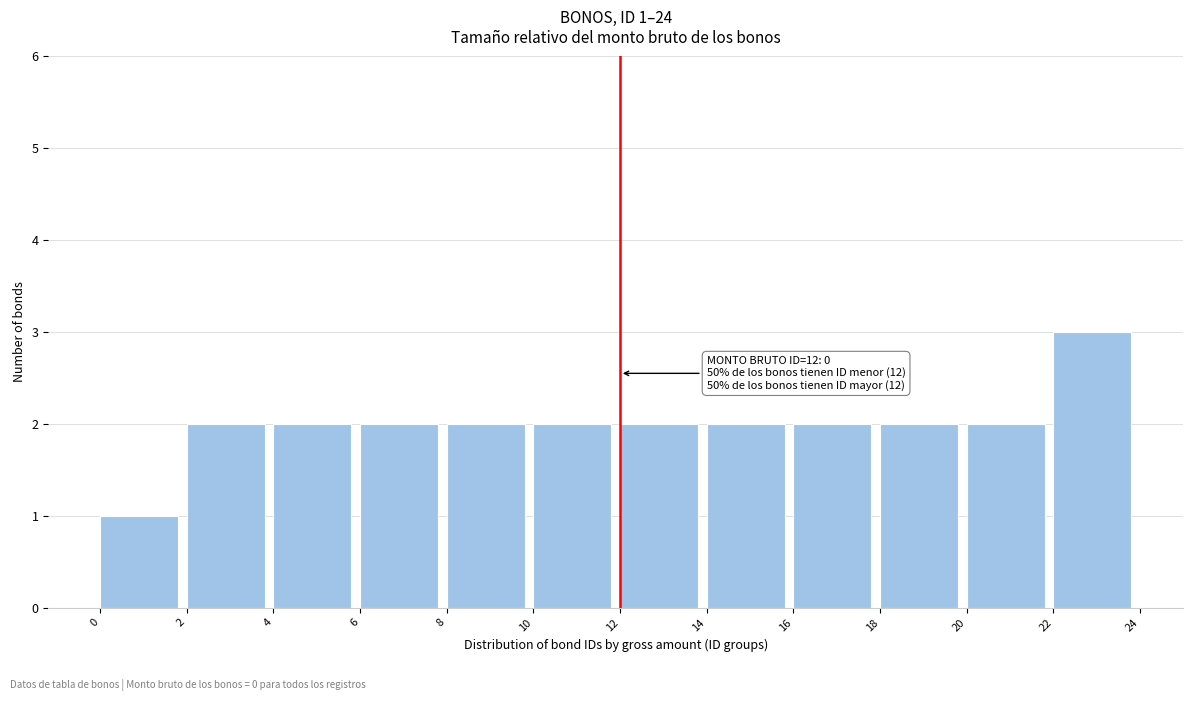

Which range on the x-axis has the tallest bar?

22 to 24